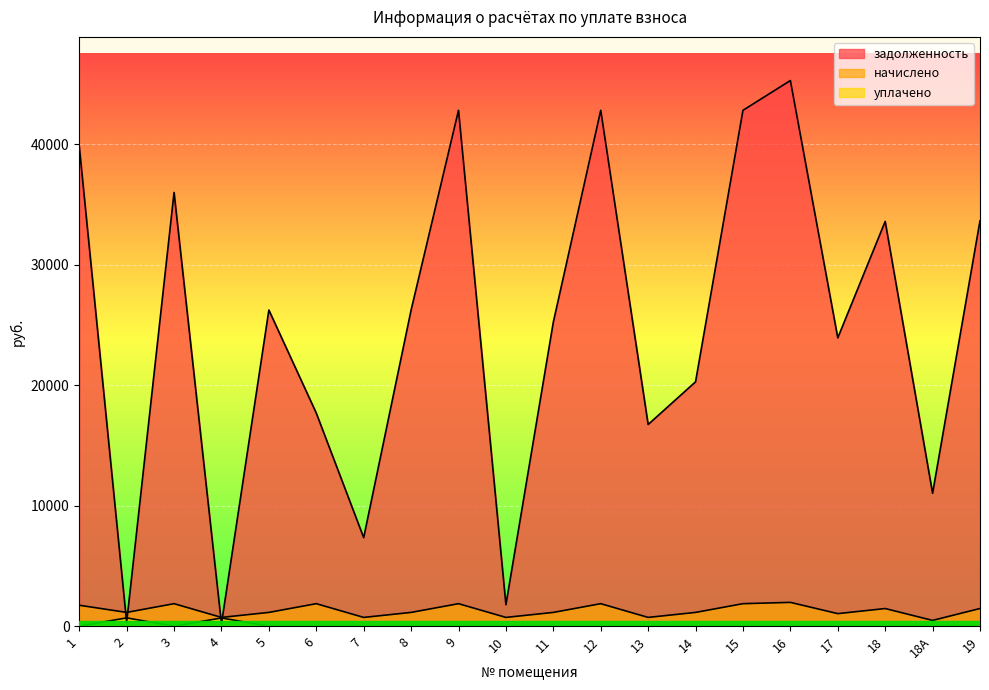

How many values in the начислено series exceed 1147?

14